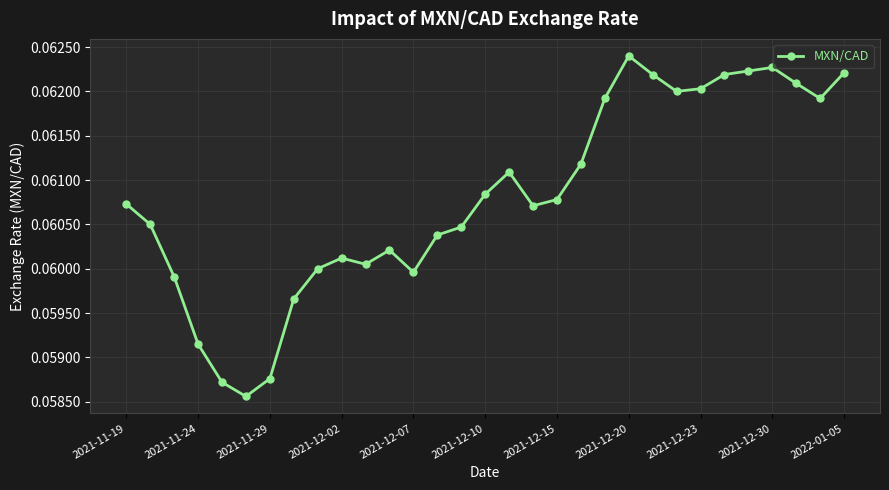

How many points are lower than both their immediate neighbors (excluding endpoints)?

6